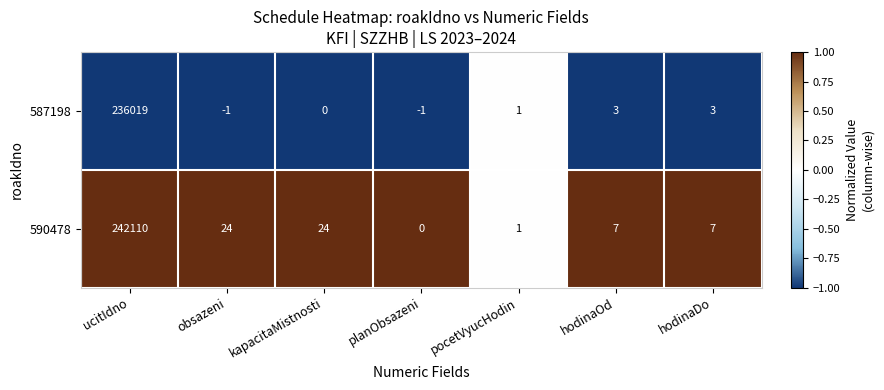

What is the smallest value displayed?

-1